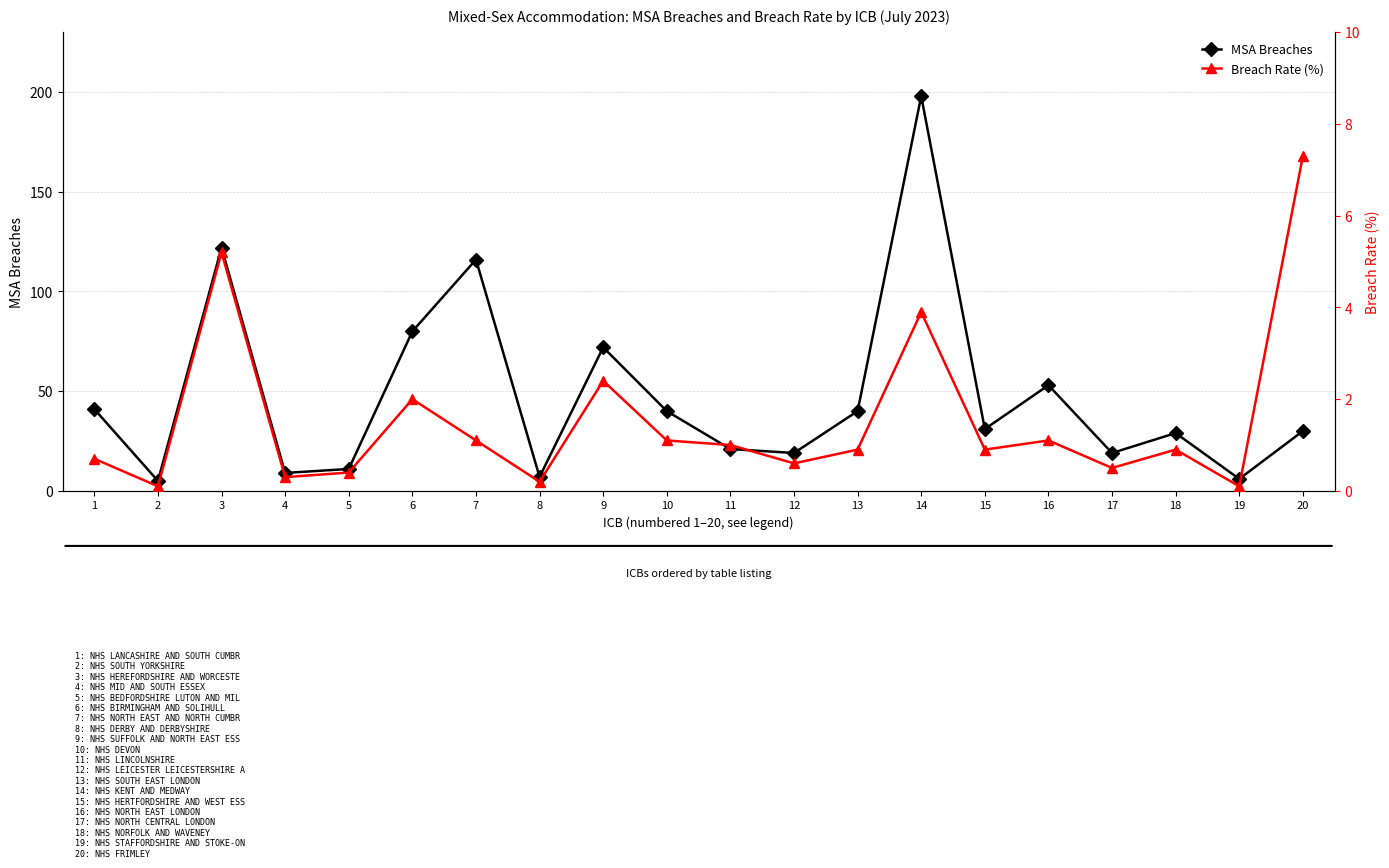

At which label does MSA Breaches first exceed 31?

1